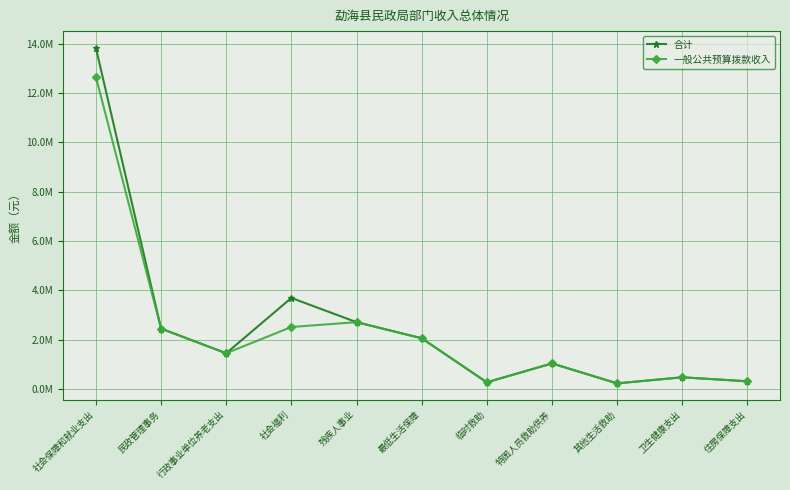

At which label is 合计 closest to 7029187?

社会福利